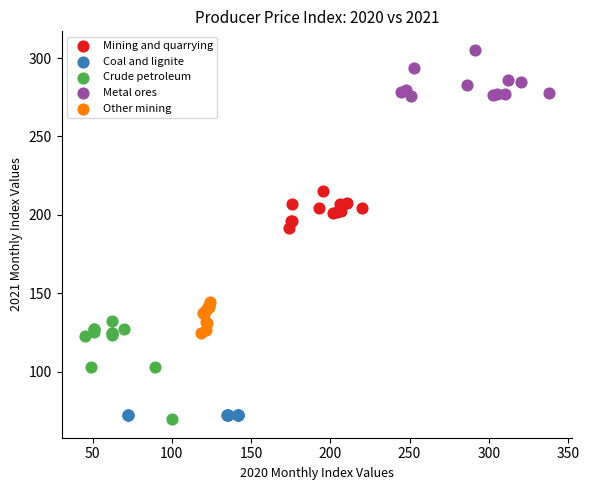

Which series reaches the maximum Y coordinate?

Metal ores